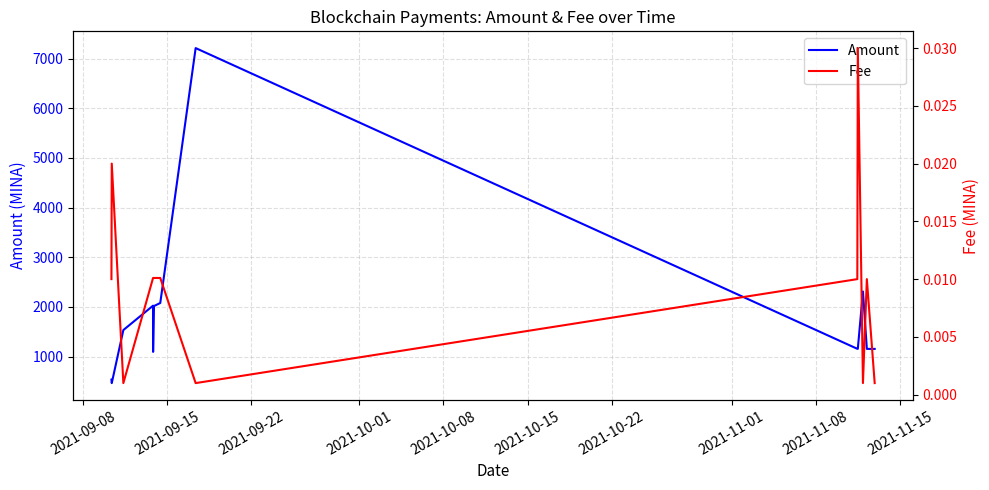

What is the difference between the second highest and minimum values in the Amount series?

1845.4